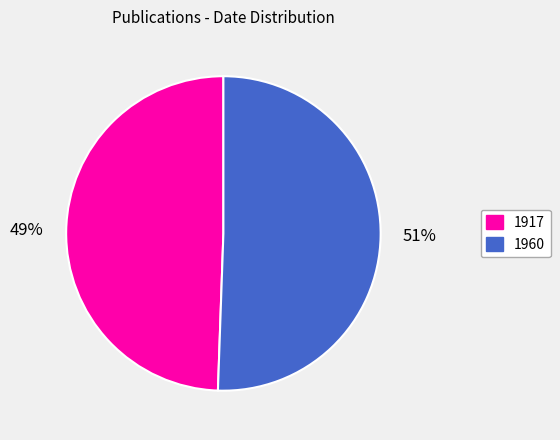

To the nearest percent, what is the combined percentage of 1917 and 1960?

100%